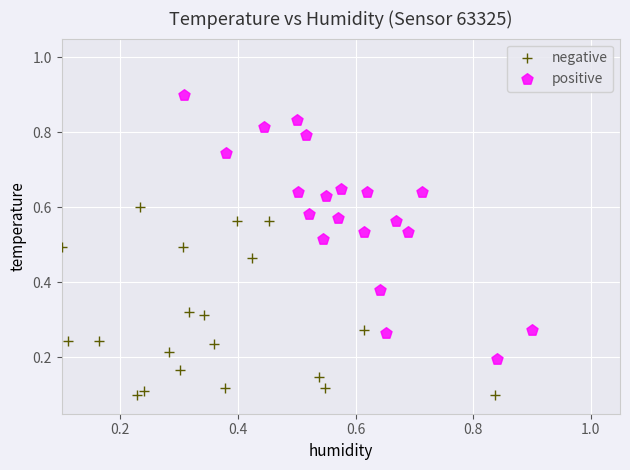

Which series has the largest Y range (max minus min)?

positive